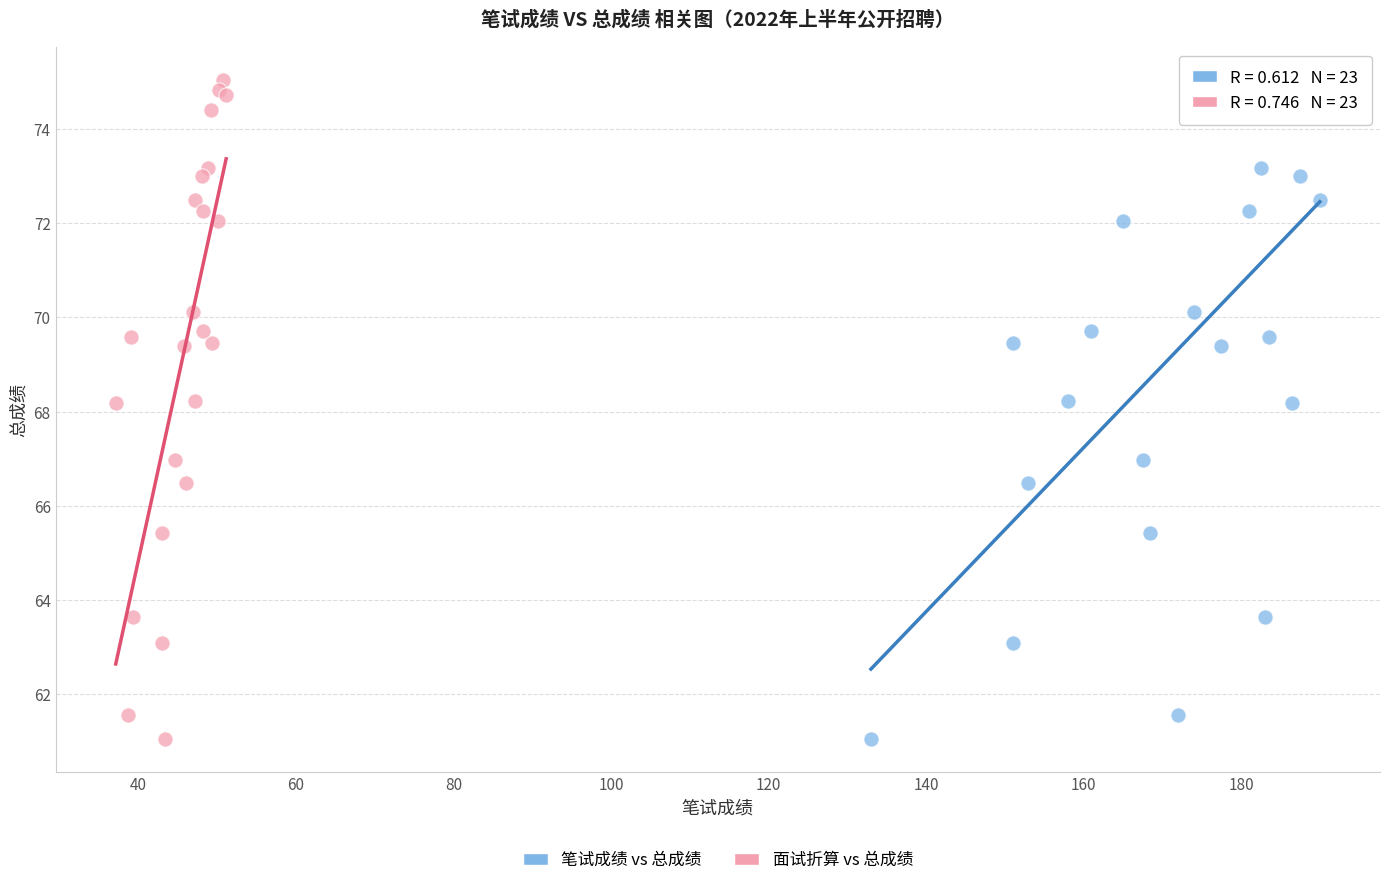

What are all the series names shown in the legend?

笔试成绩 vs 总成绩, 面试折算 vs 总成绩